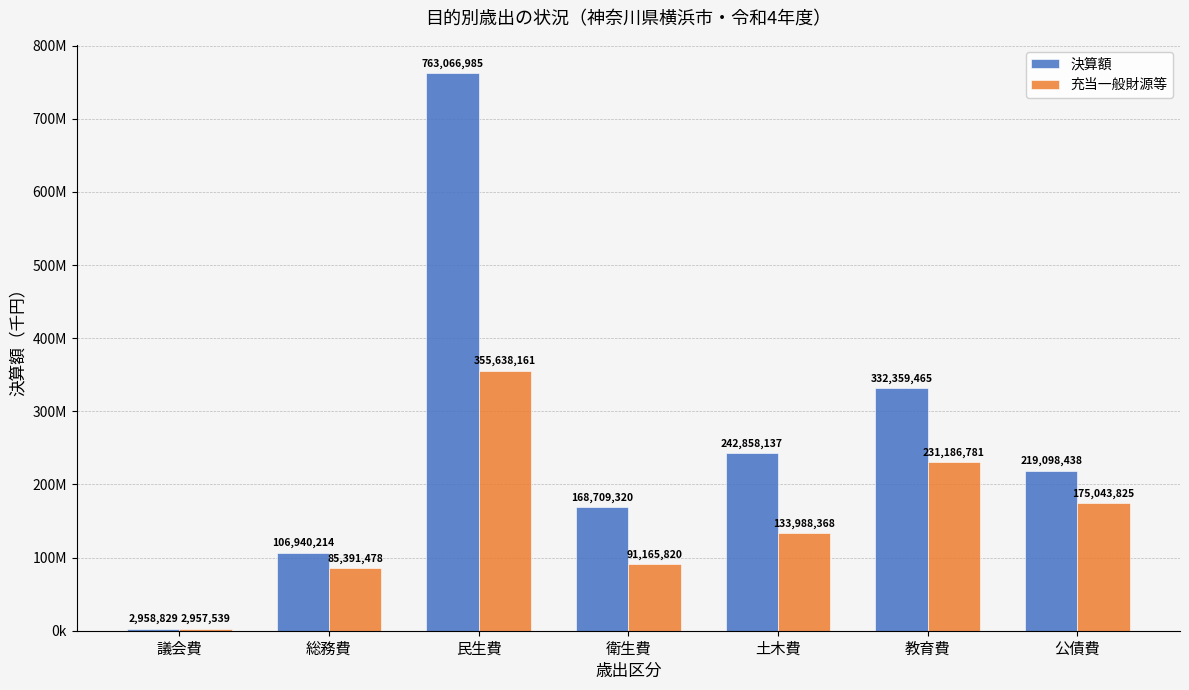

What is the label of the 5th bar from the right?

民生費